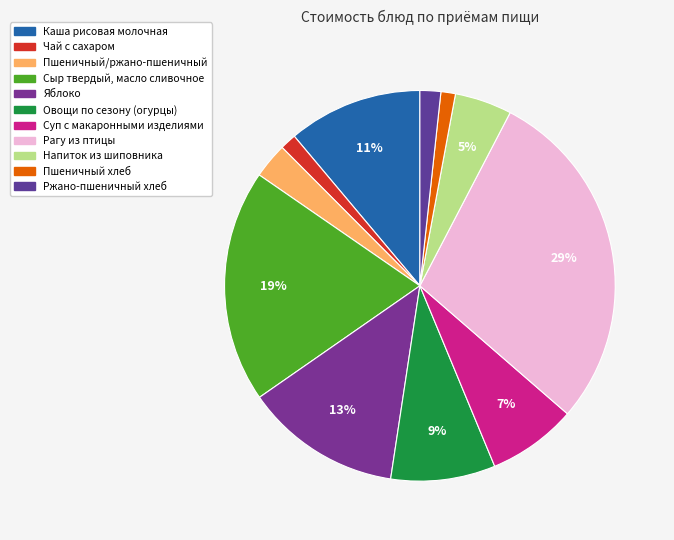

True or false: Ржано-пшеничный хлеб accounts for 2% of the total.

True